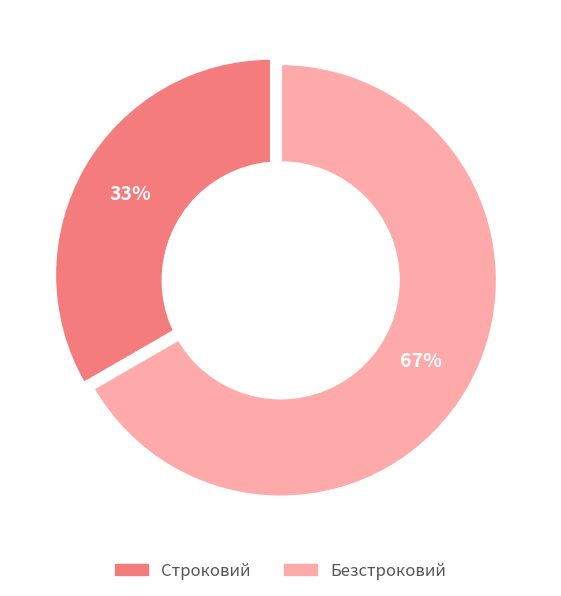

Rank the categories by value from highest to lowest.

Безстроковий, Строковий